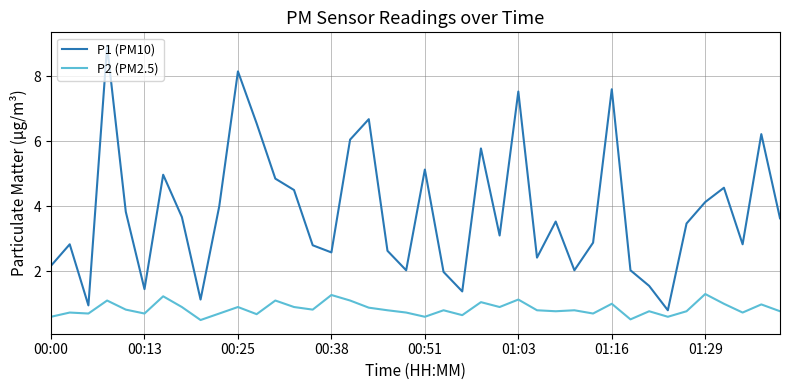

Which series has the largest range (max minus min)?

P1 (PM10)